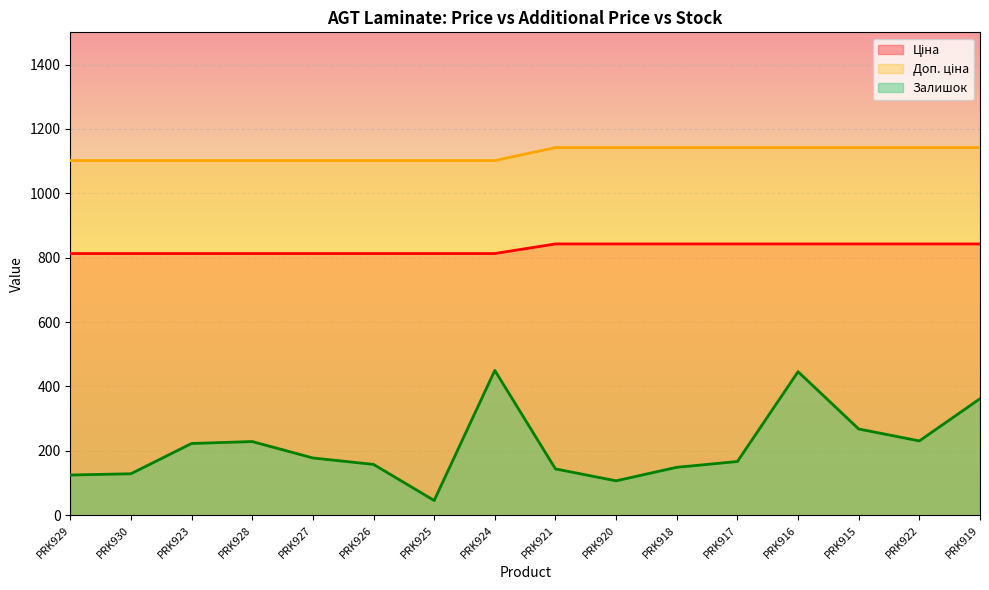

What is the sum of the Ціна values at PRK930 and PRK917?

1655.8